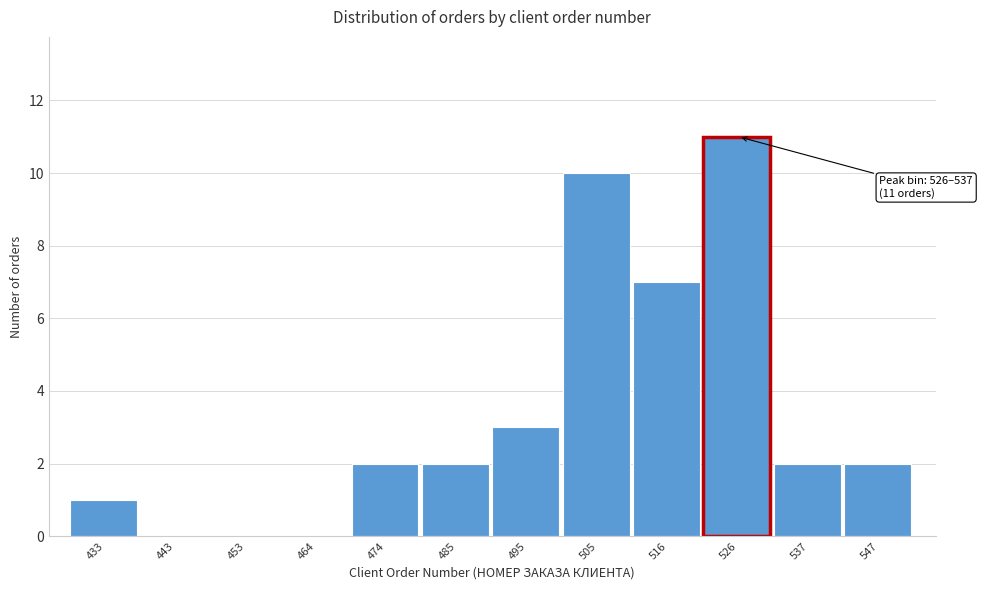

Reading right to left, extract all data points from this chart.

547=2	537=2	526=11	516=7	505=10	495=3	485=2	474=2	464=0	453=0	443=0	433=1